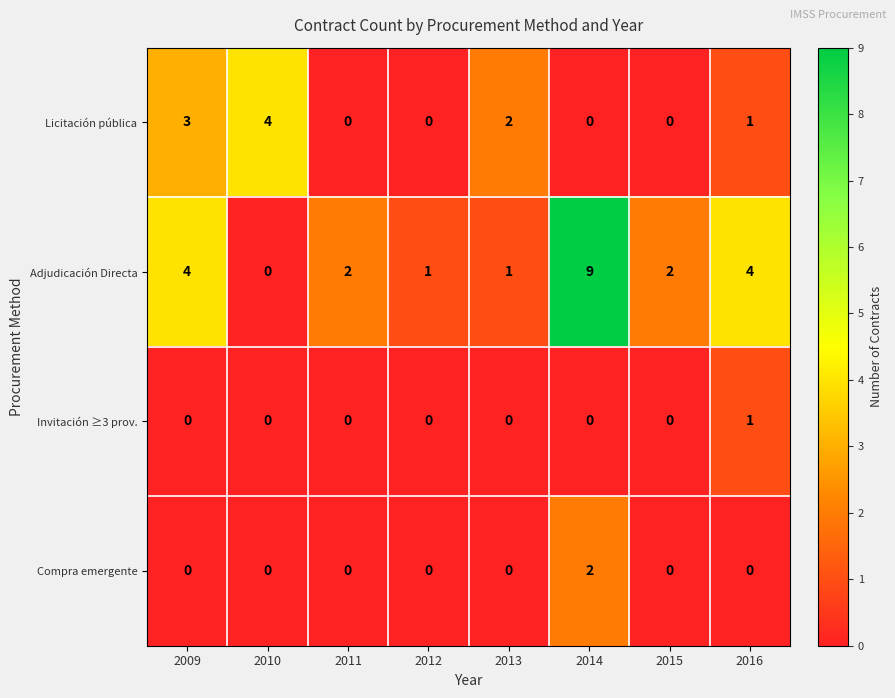

How many categories are shown in the chart?

8